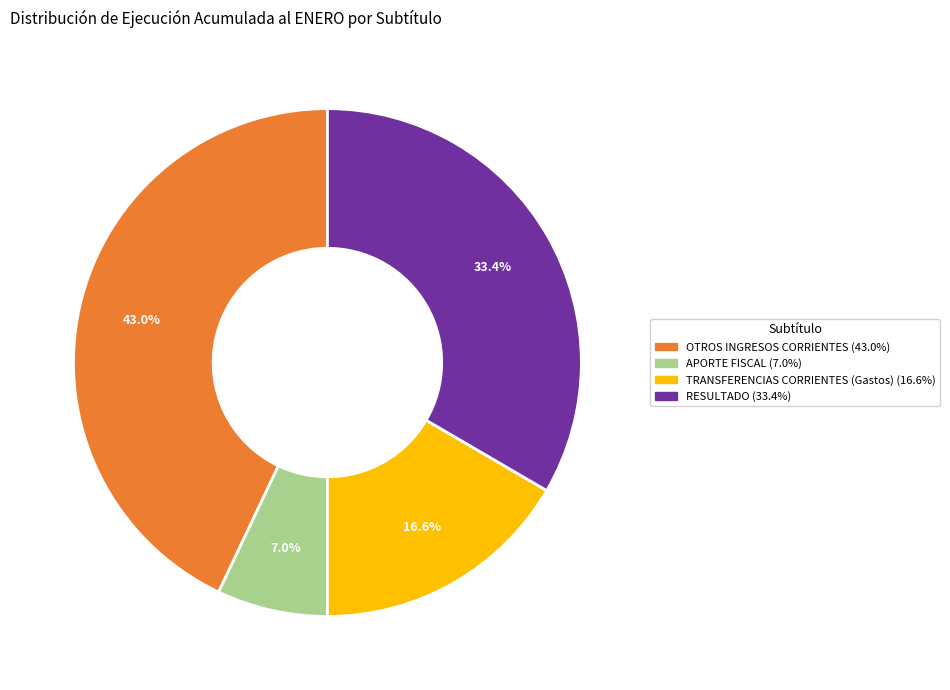

Is there a majority slice in this chart?

No